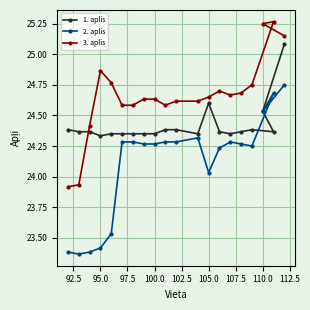

At how many categories does at least one series exceed 23?

20